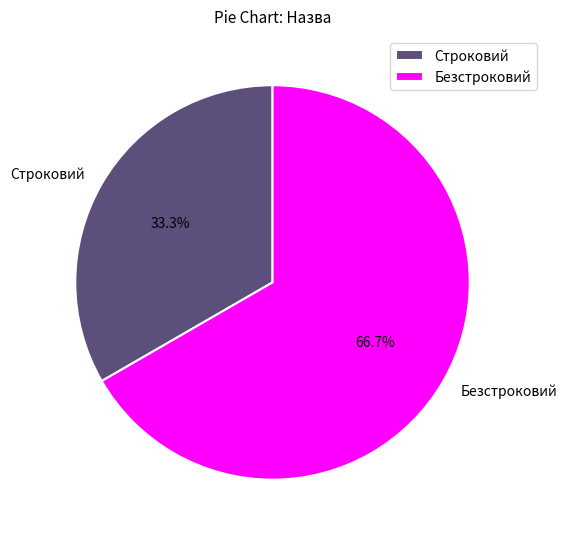

What is the majority slice?

Безстроковий